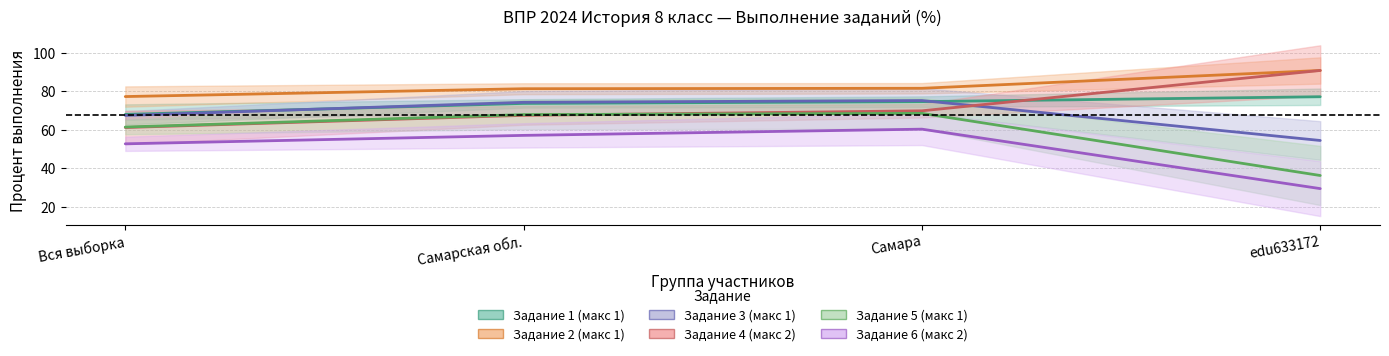

Where is Задание 5 (макс 1) nearest to the value 52?

Вся выборка